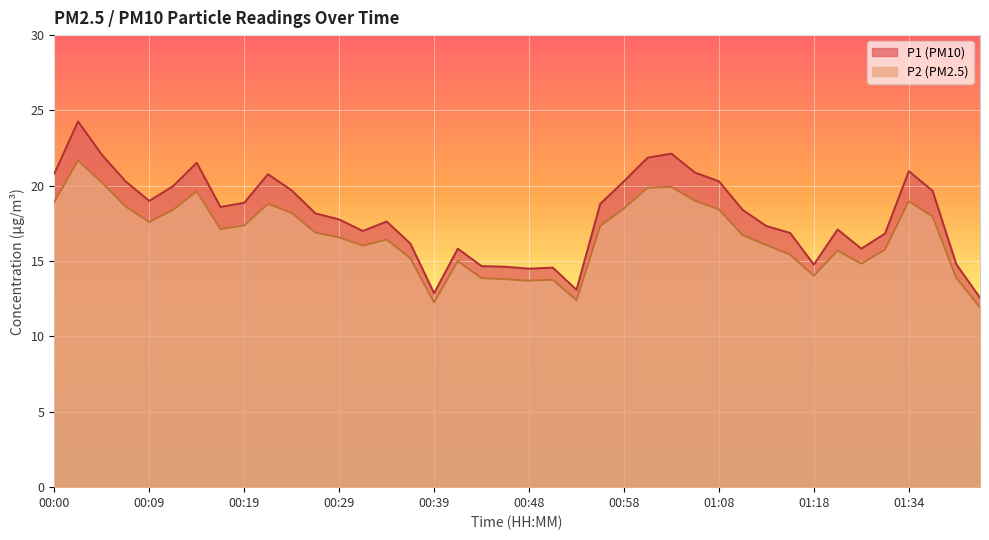

What is the difference between the highest and lowest values at 00:51?

0.8